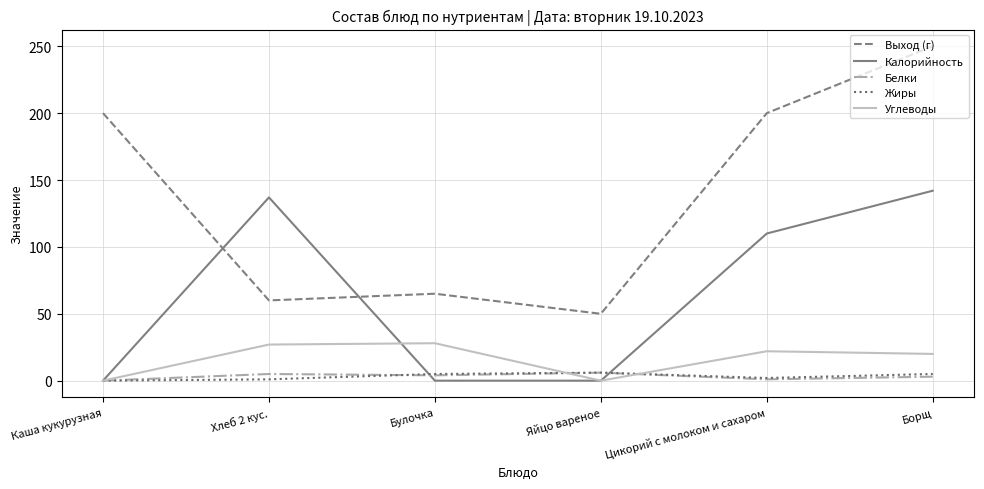

What is the highest value of the Выход (г) series?

250